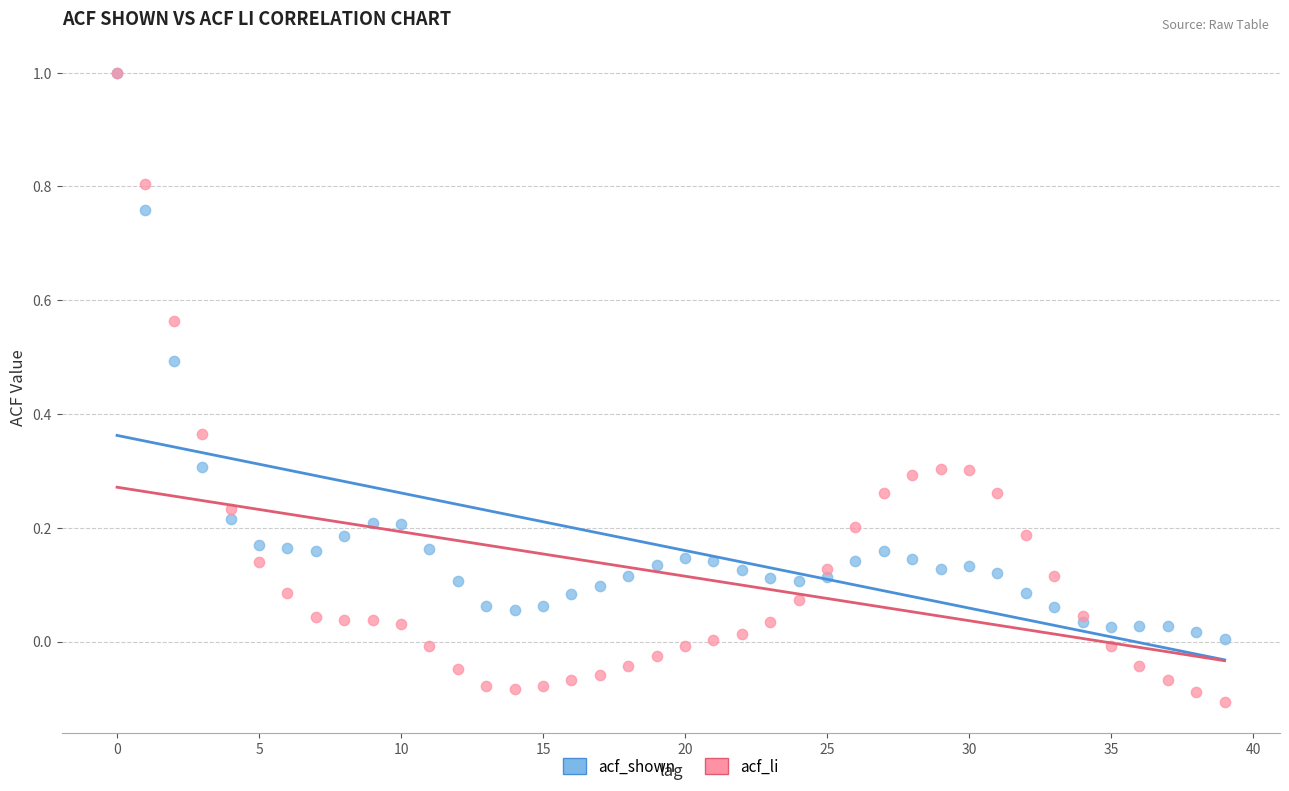

What are all the series names shown in the legend?

acf_shown, acf_li